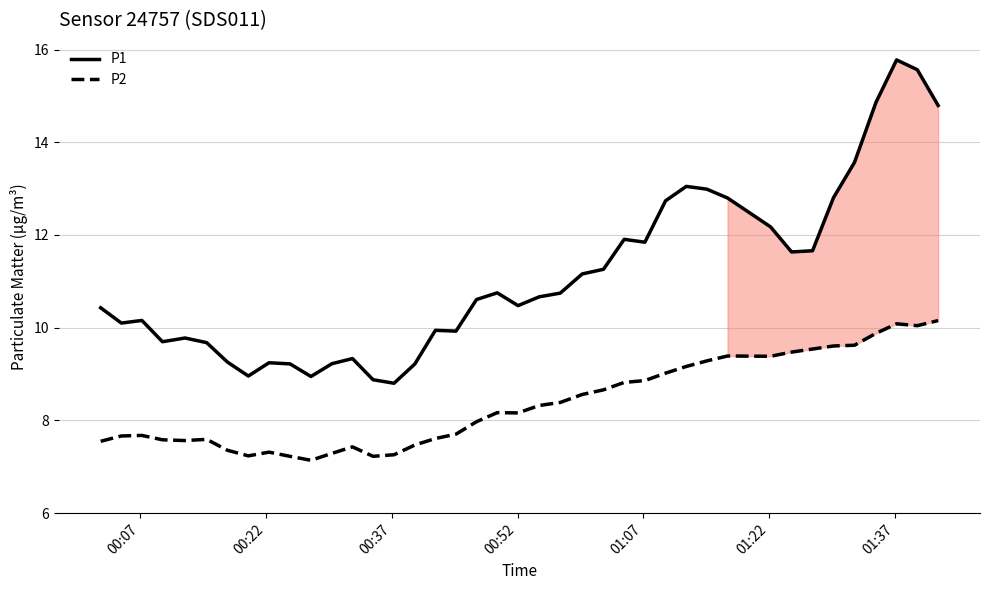

How many lines are shown in the chart?

2